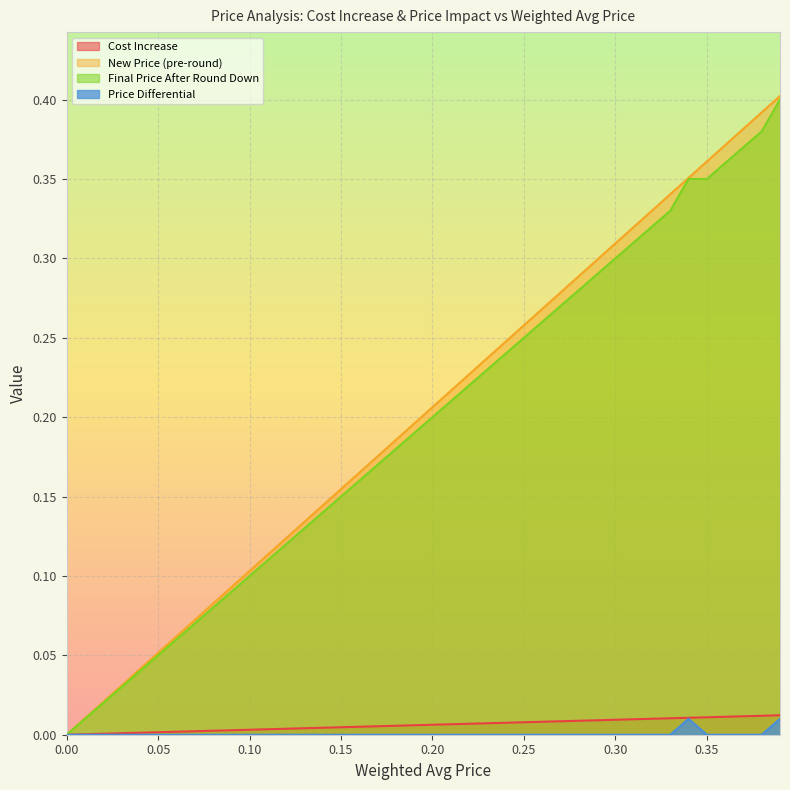

True or false: New Price (pre-round) and Final Price After Round Down cross at least once.

False